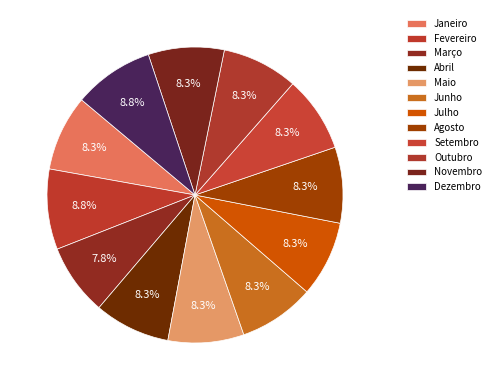

Which category has the smallest portion of the pie?

Março